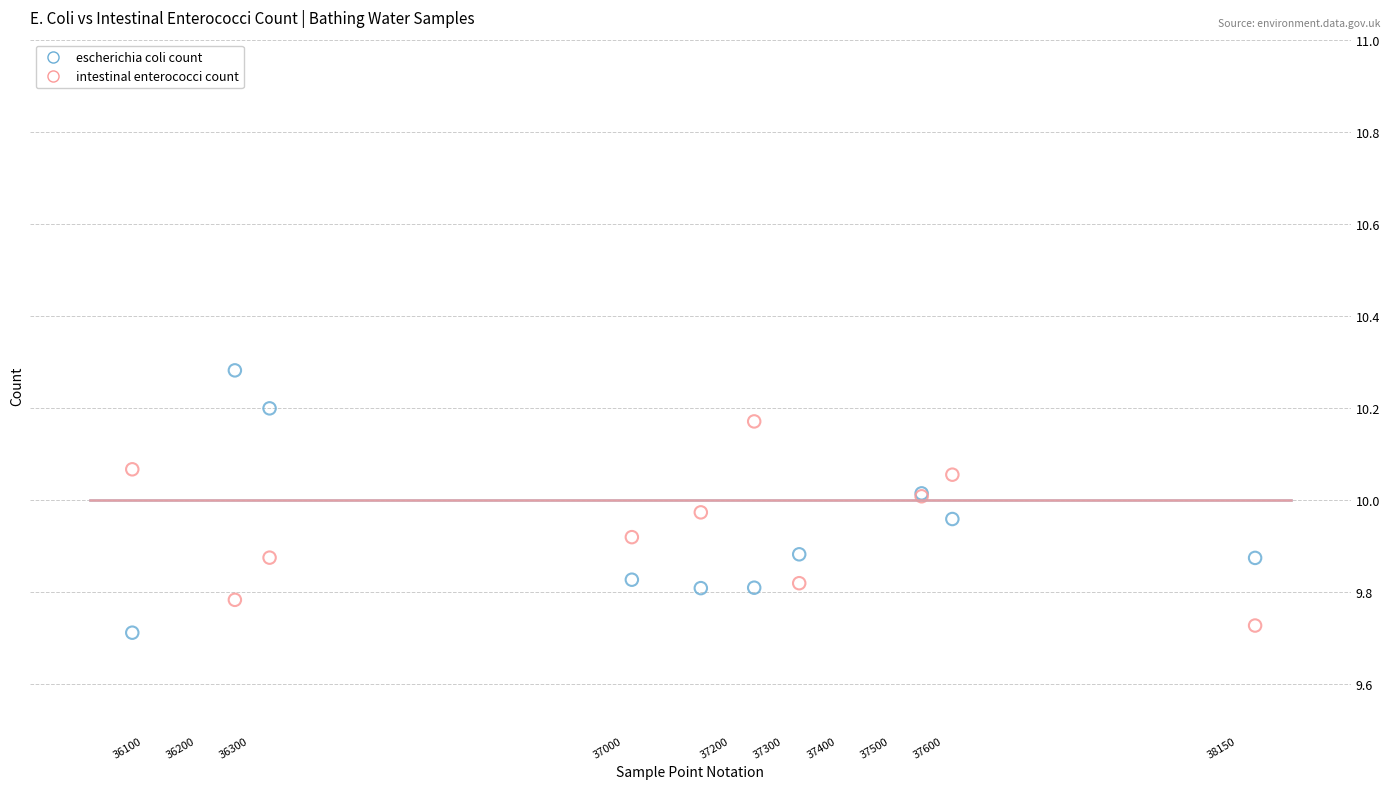

Which series reaches the minimum Y coordinate?

escherichia coli count